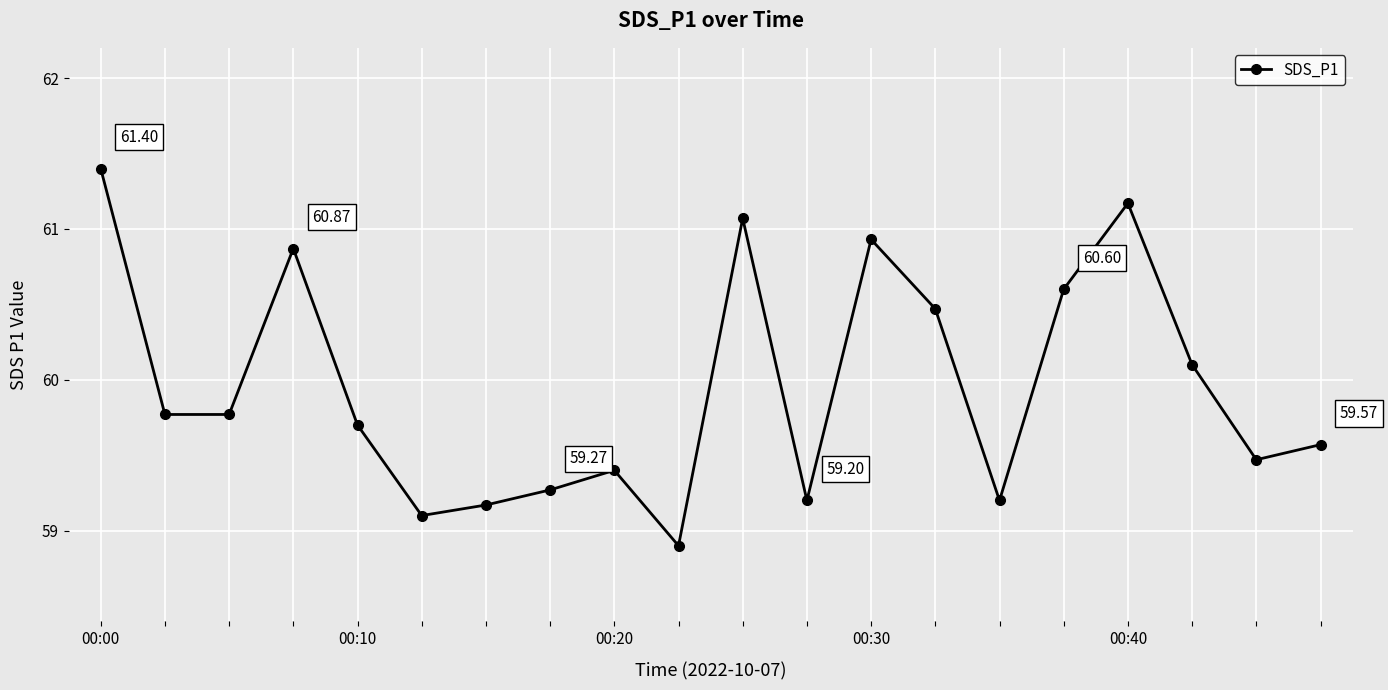

What is the difference between the maximum and minimum values?

2.5